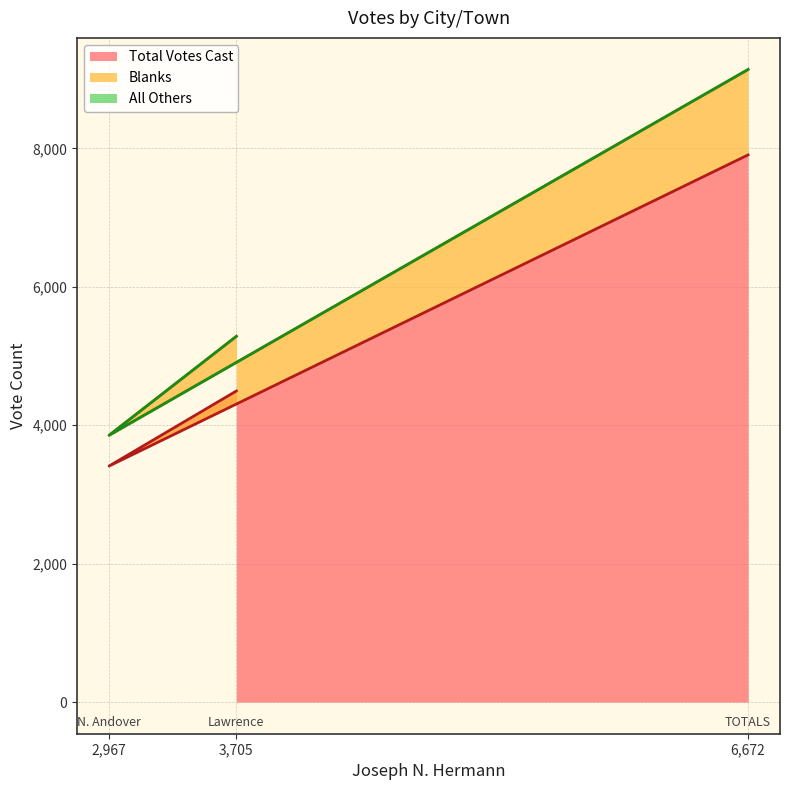

List the labels in order of Total Votes Cast value, smallest first.

2,967, 3,705, 6,672